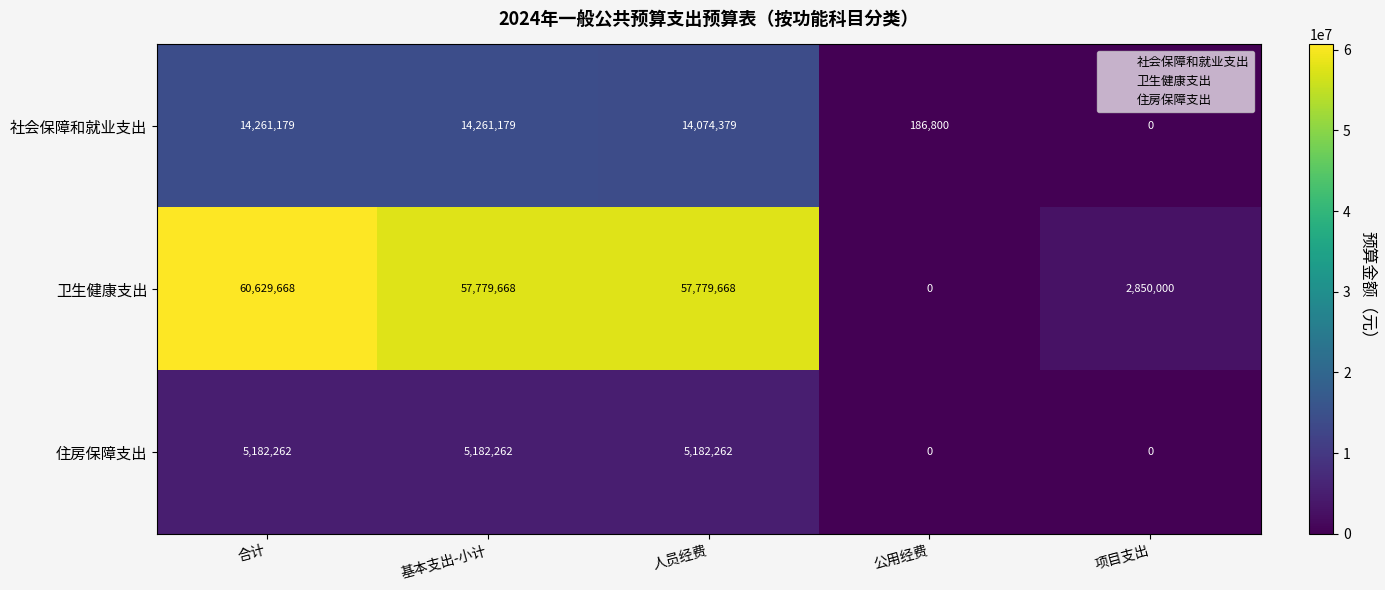

List the series in order of their overall mean, lowest first.

住房保障支出, 社会保障和就业支出, 卫生健康支出